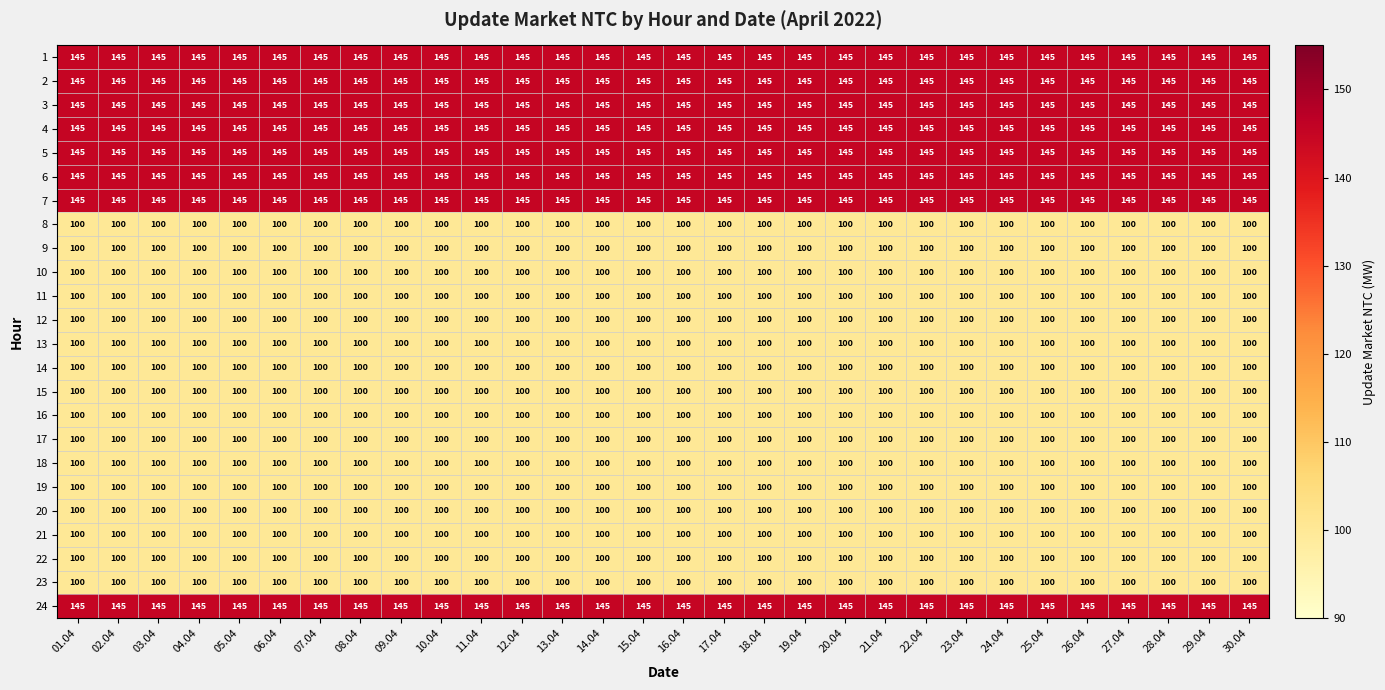

What is the difference between the highest and lowest values at 01.04?

45